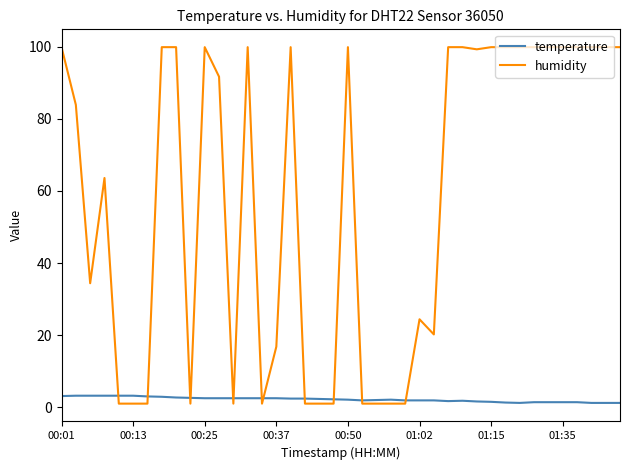

List the series in order of their peak value, highest first.

humidity, temperature